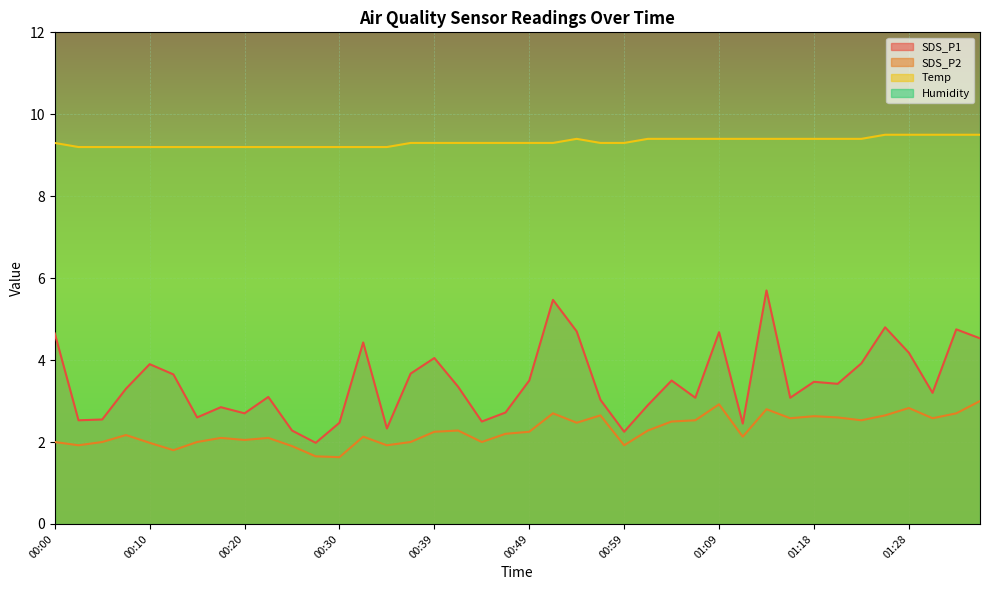

True or false: Temp and SDS_P2 intersect in this chart.

False